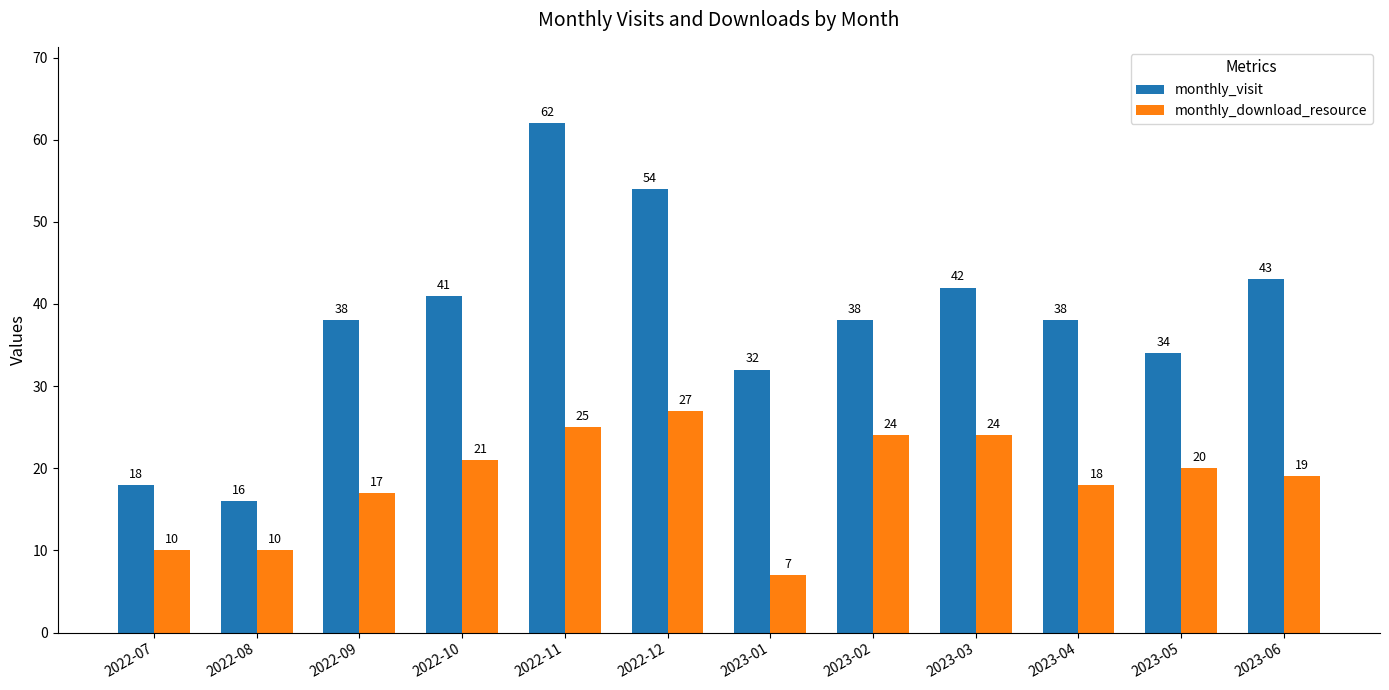

The monthly_visit series shows 41 at 2022-10. True or false?

True